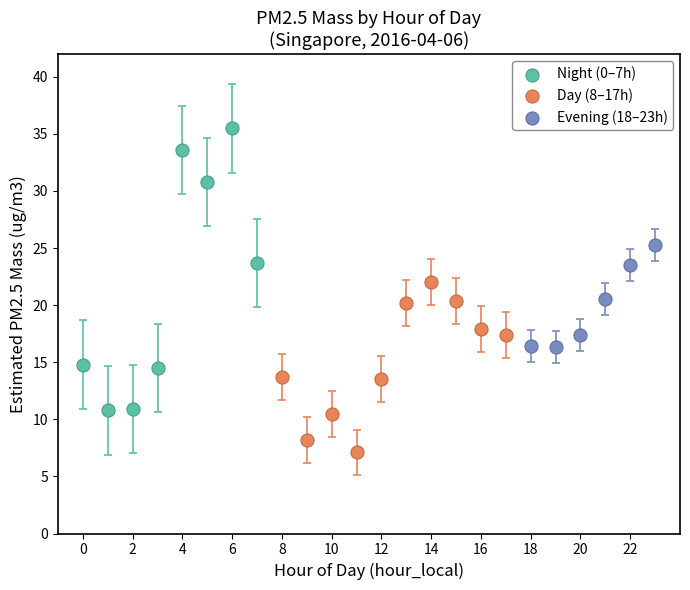

Which series contains the highest Y value?

Night (0–7h)